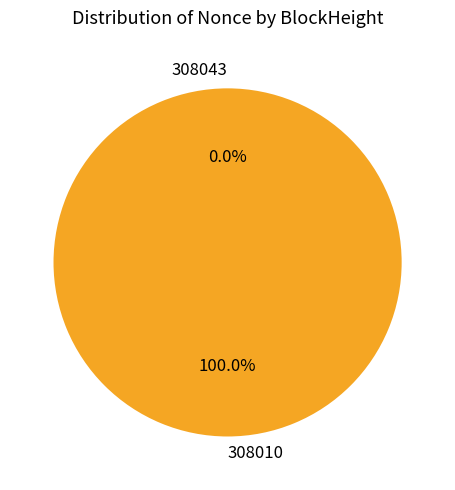

To the nearest percent, what is the difference between the 308043 and 308010 slice percentages?

100%